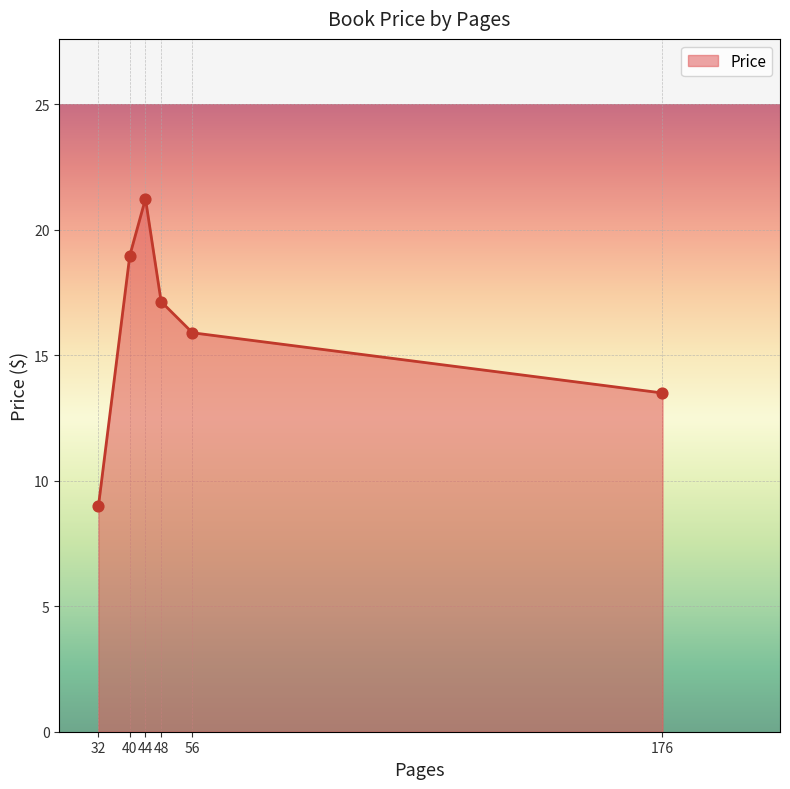

Approximately how many times larger is the value at 32 compared to 40?

0.5